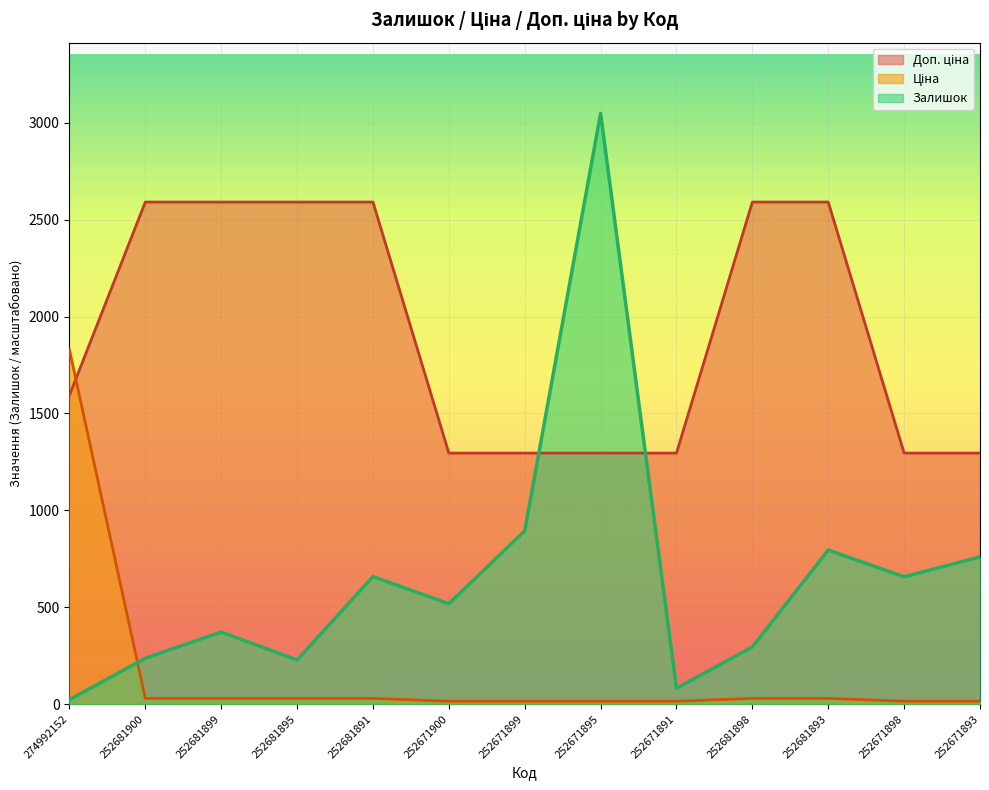

The value of Ціна at 252681900 is 29.7. True or false?

True